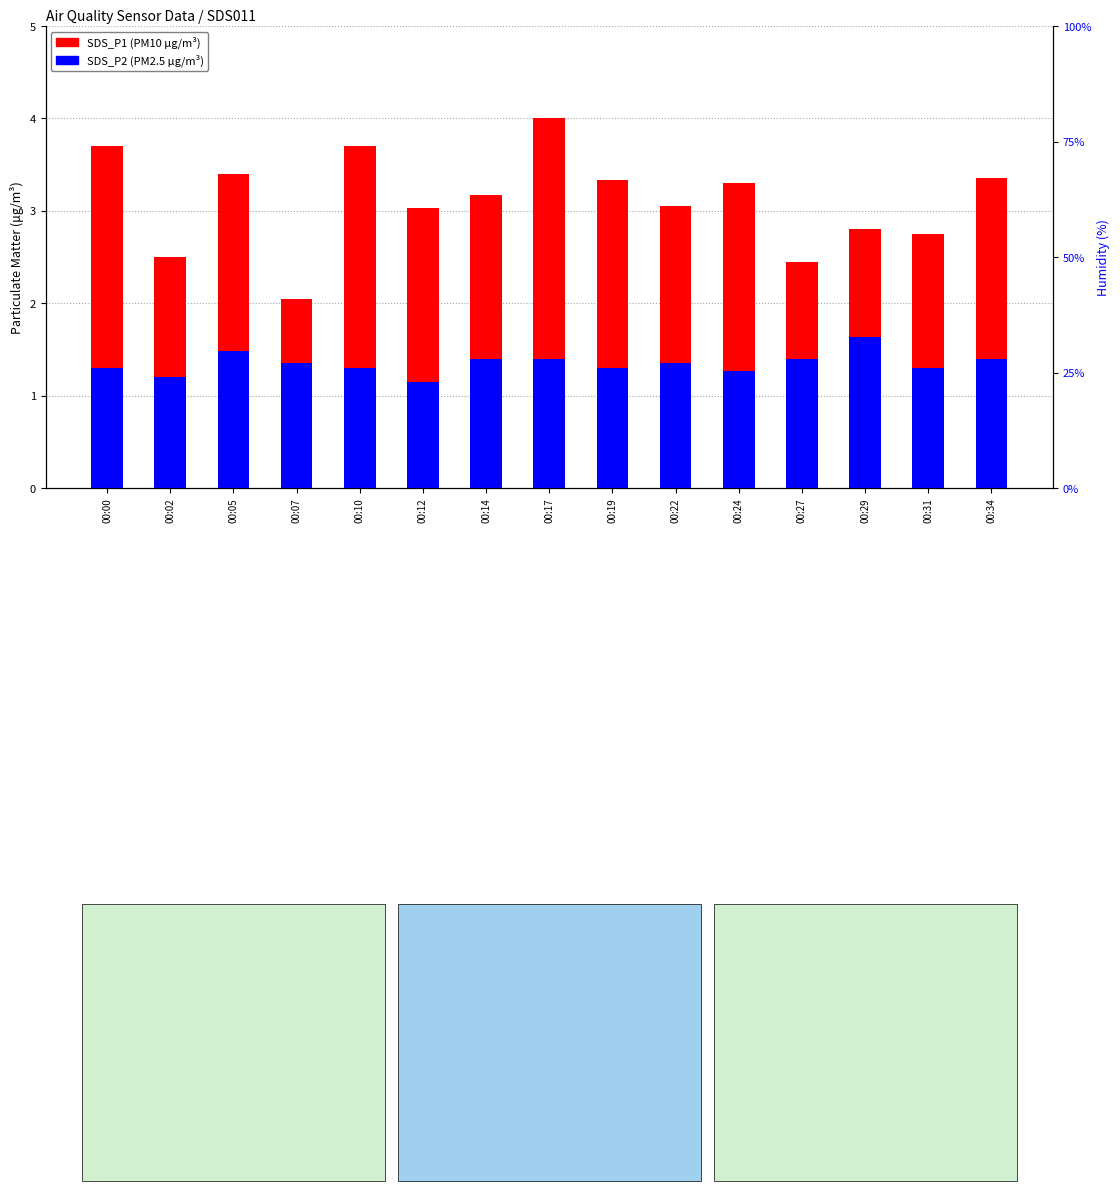

Rank the series by their average value, from lowest to highest.

SDS_P2 (PM2.5), SDS_P1 (PM10)